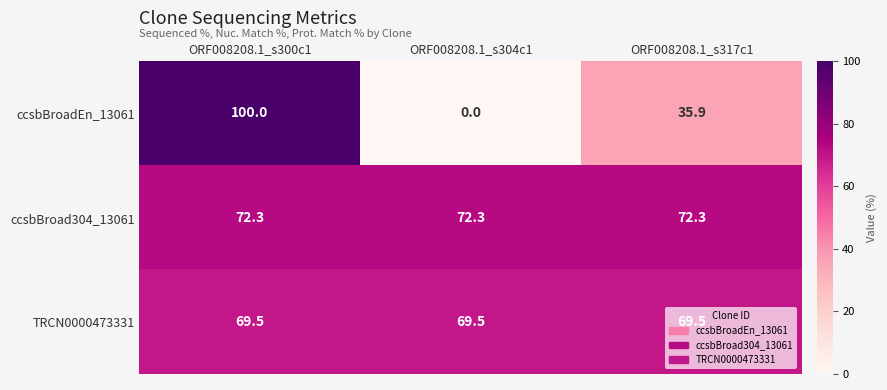

At which label does ccsbBroadEn_13061 reach its minimum?

ORF008208.1_s304c1